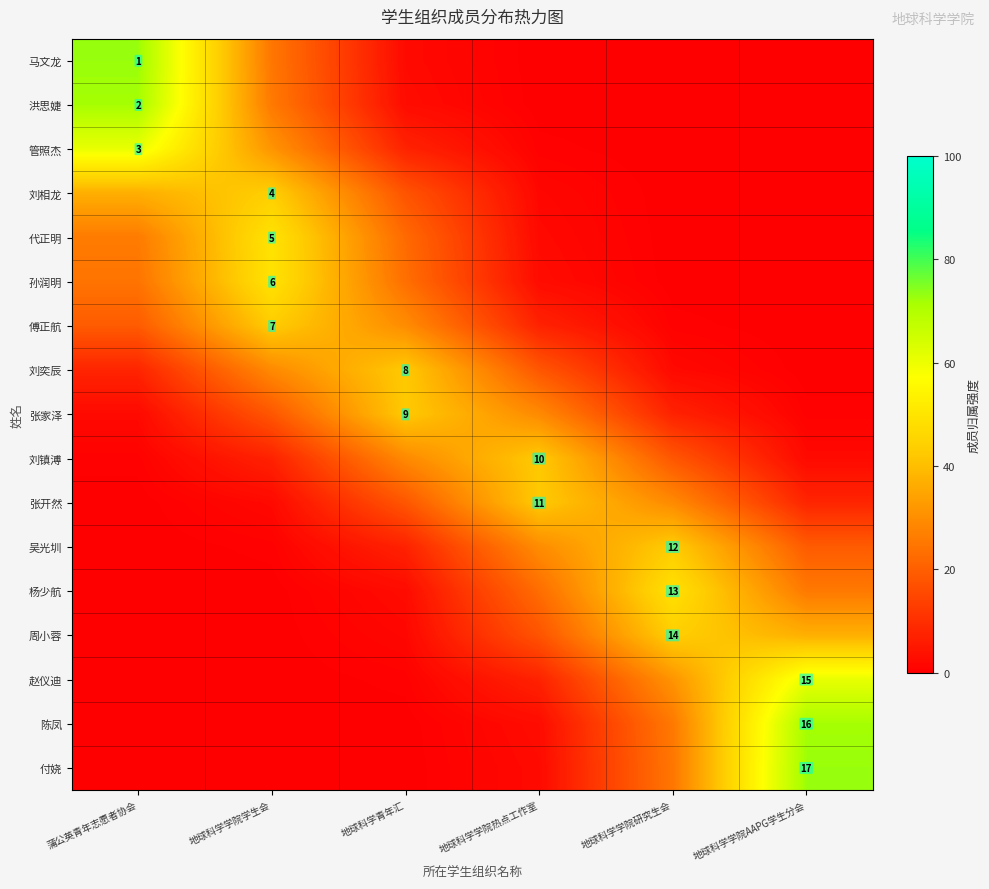

Rank the categories by 周小蓉 value from highest to lowest.

地球科学学院研究生会, 地球科学学院AAPG学生分会, 地球科学学院热点工作室, 地球科学青年汇, 地球科学学院学生会, 蒲公英青年志愿者协会